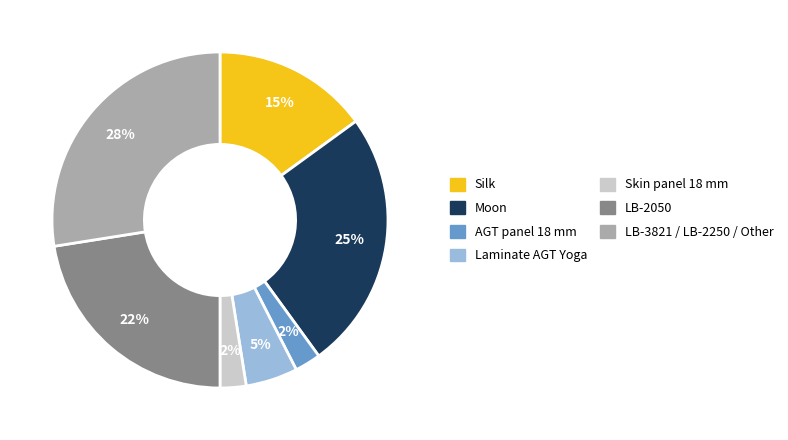

How many slices are in this pie chart?

7